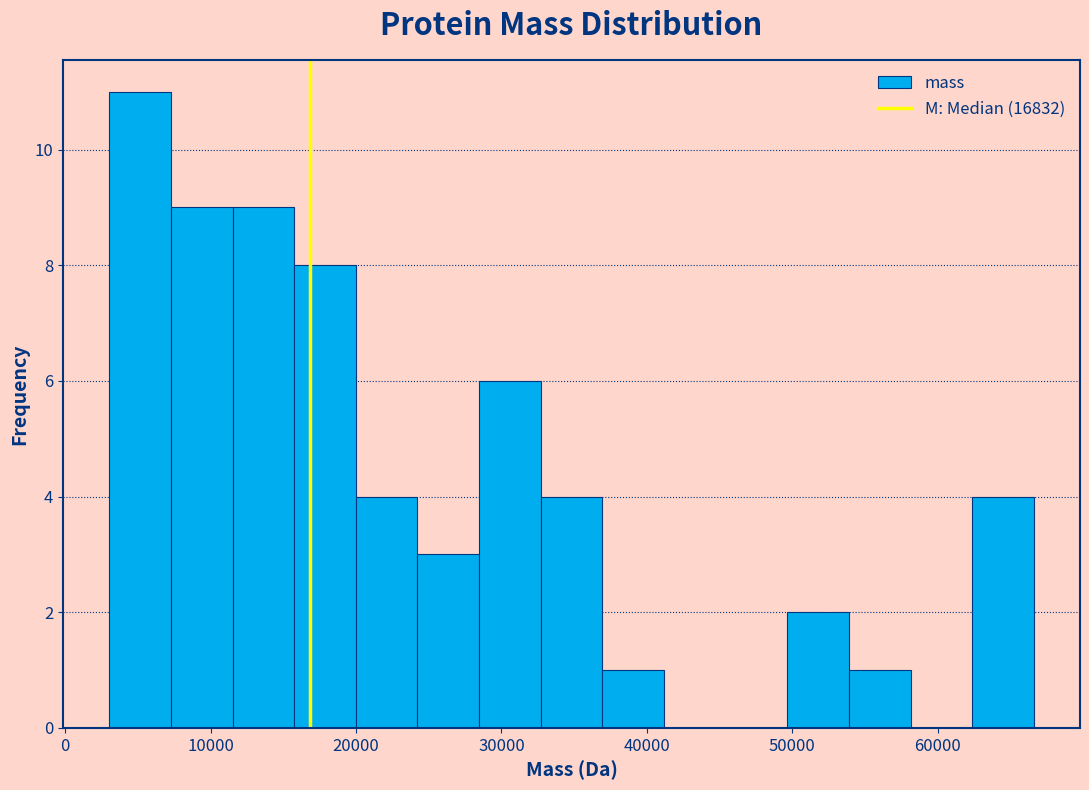

Which range on the x-axis has the tallest bar?

3000 to 7000